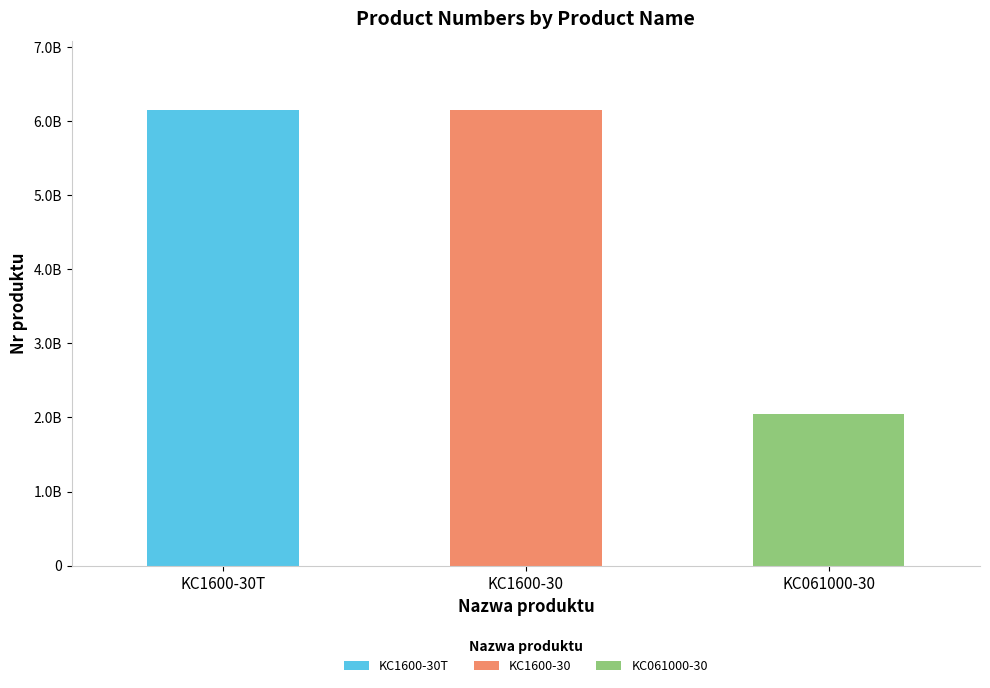

What is the difference between the second highest and minimum values?

4100236746